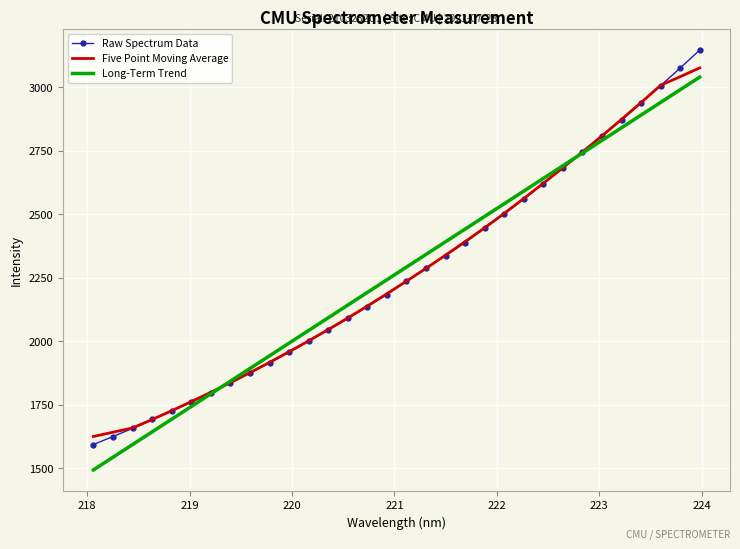

Which series has the widest spread of values?

Raw Spectrum Data